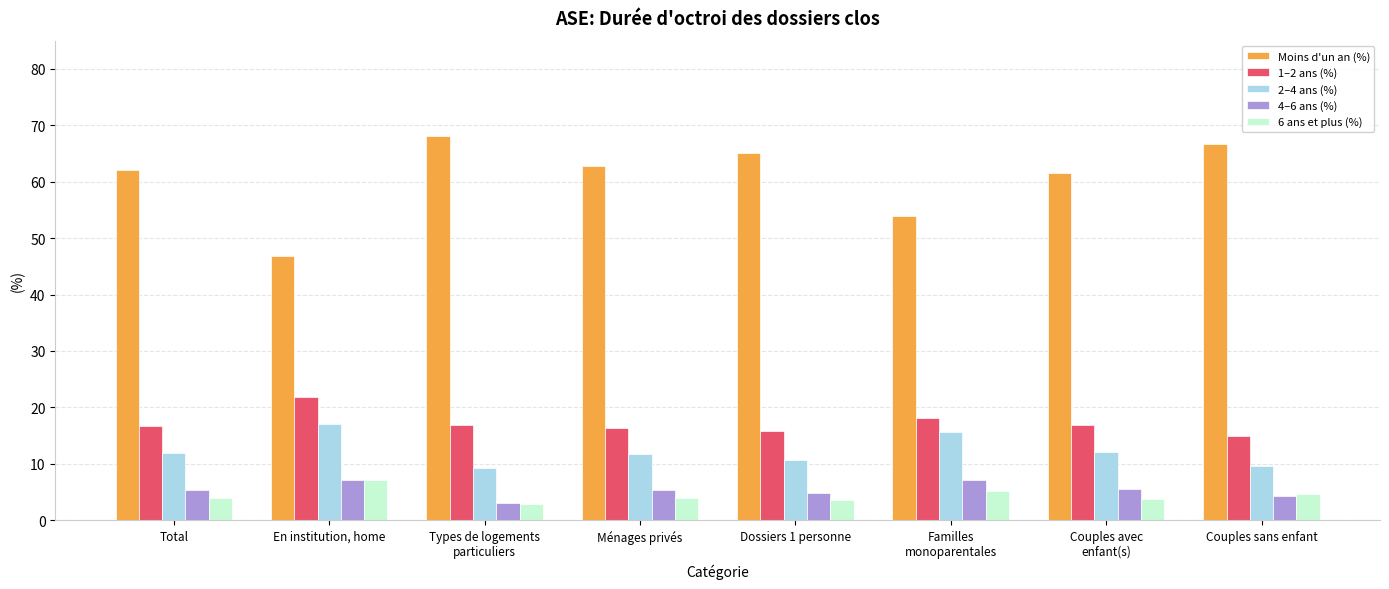

How many series are shown in this chart?

5